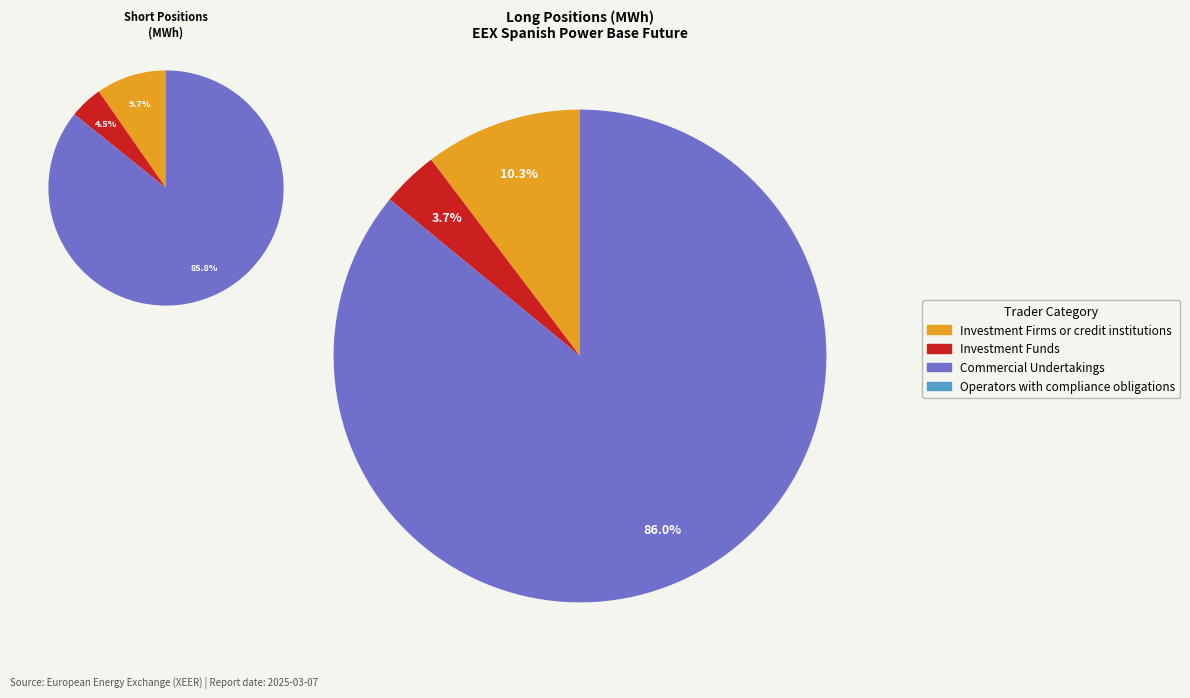

Combined, do Investment Firms or credit institutions and Investment Funds account for over 50%?

No